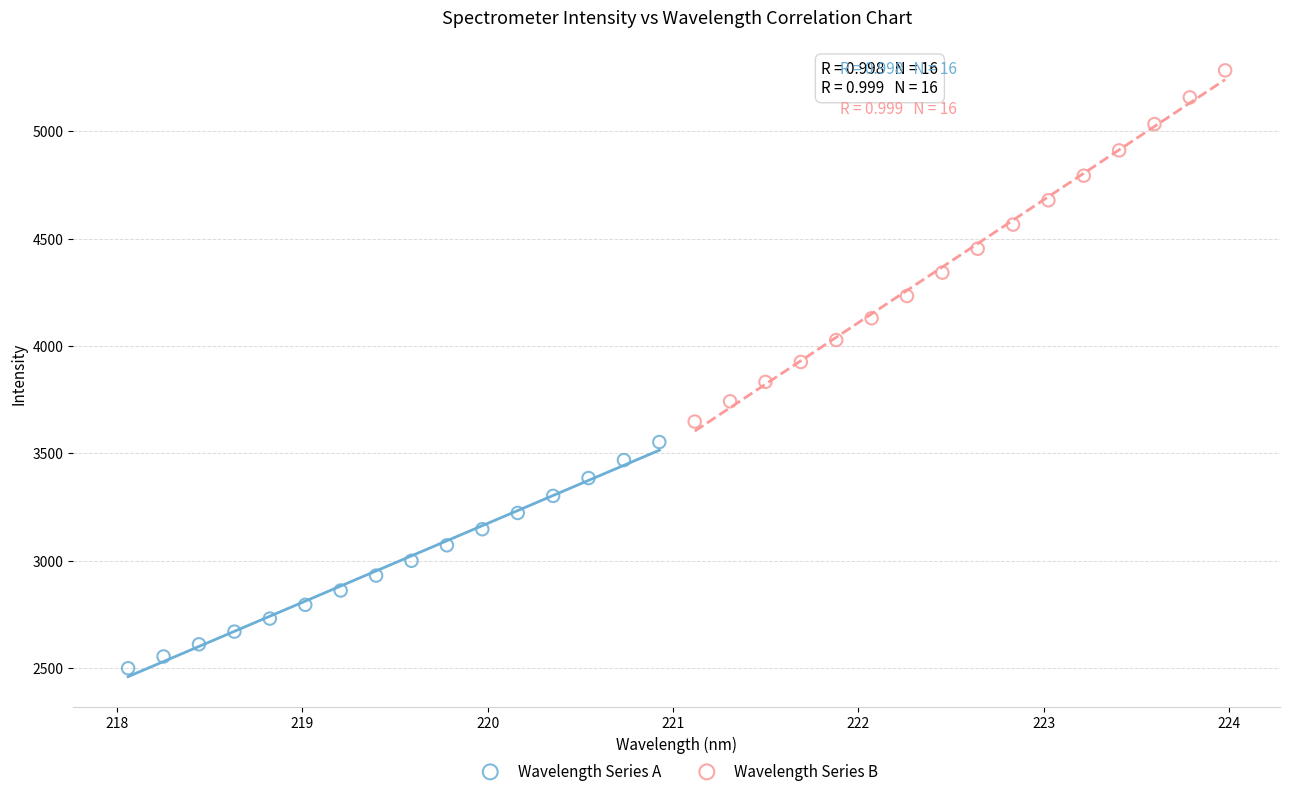

Which series has the widest spread of Y values?

Wavelength Series B